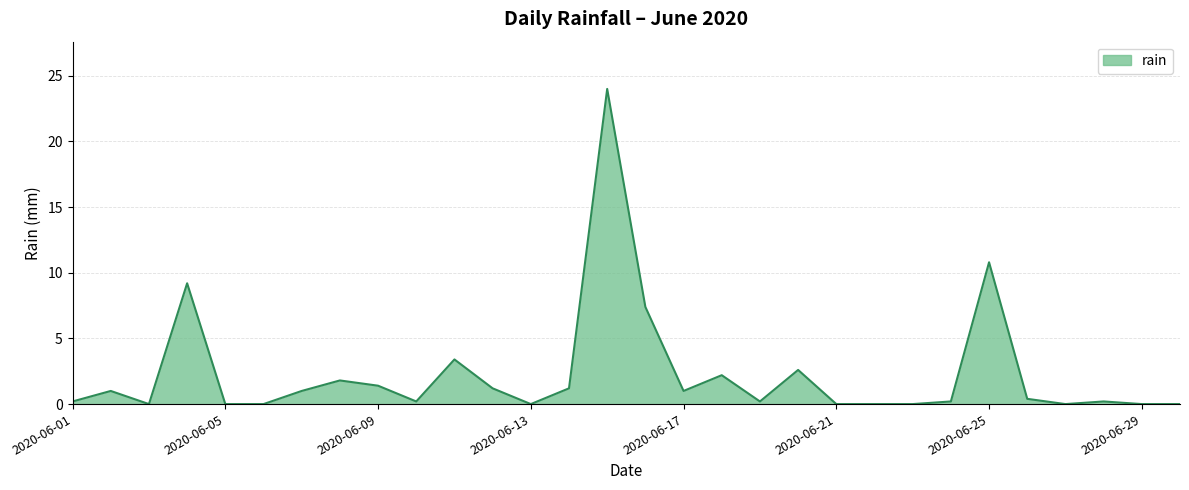

What is the difference between the maximum and minimum values?

24.0